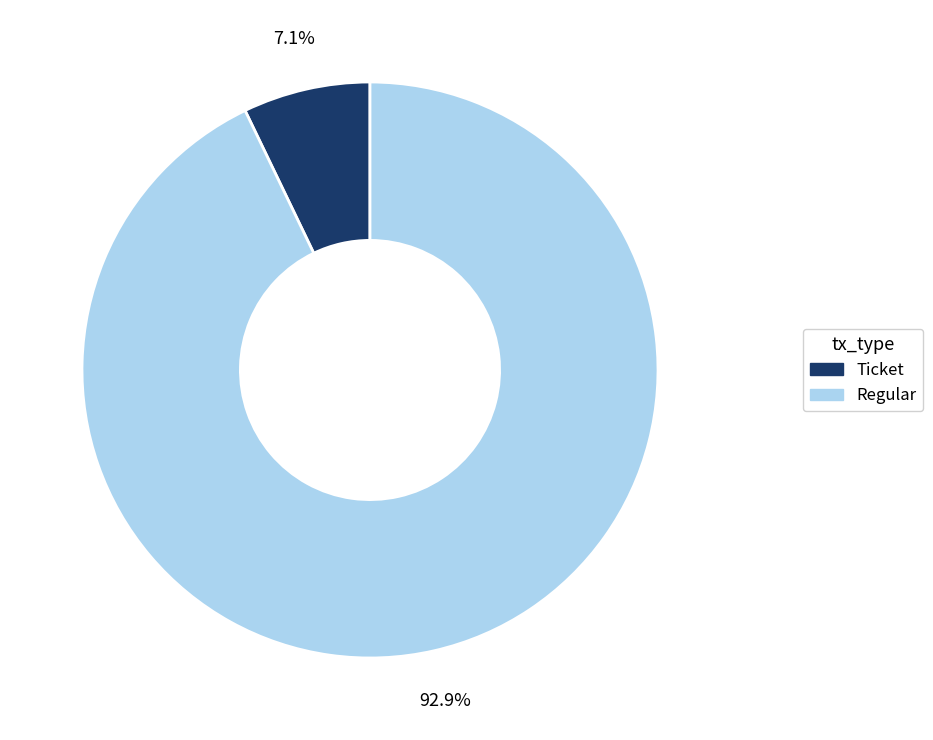

To the nearest percent, what is the average slice percentage?

50%